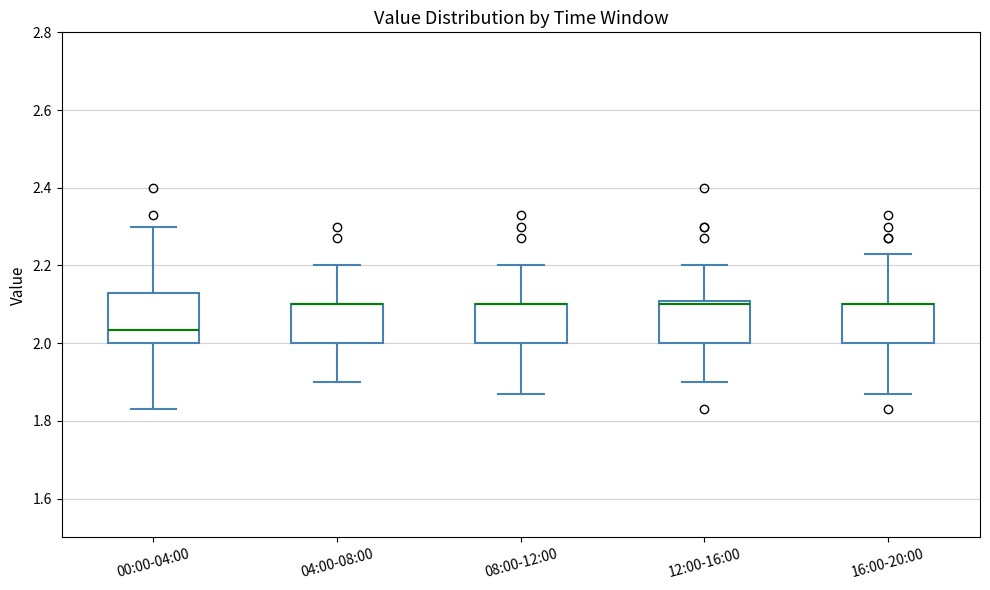

Where is the lower edge of the box for 04:00-08:00 on the y-axis? The values are not printed on the chart, so give them approximately, as read against the axis.

2.00